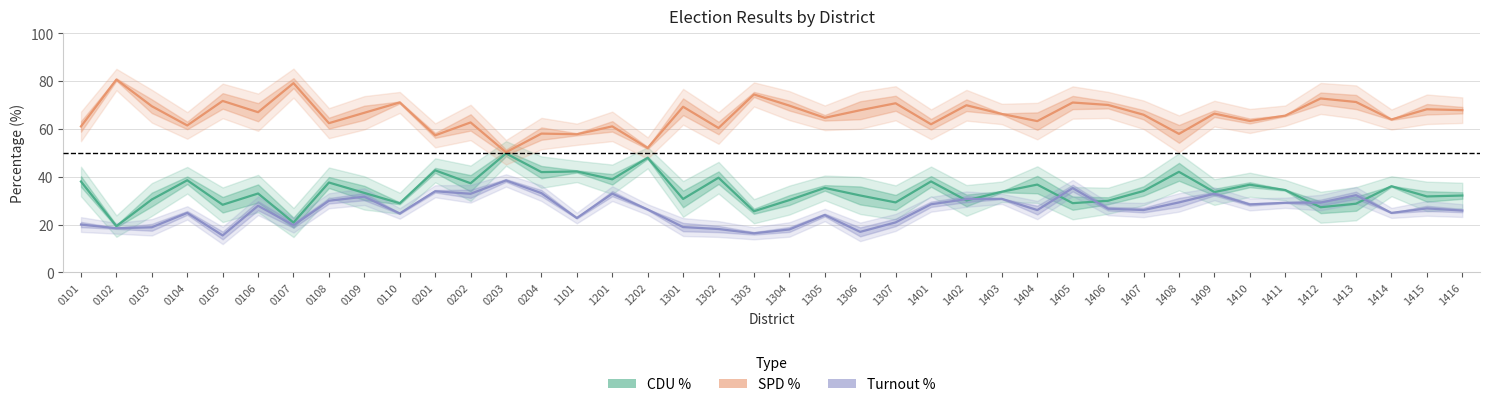

How many values in the Turnout % series exceed 26?

23